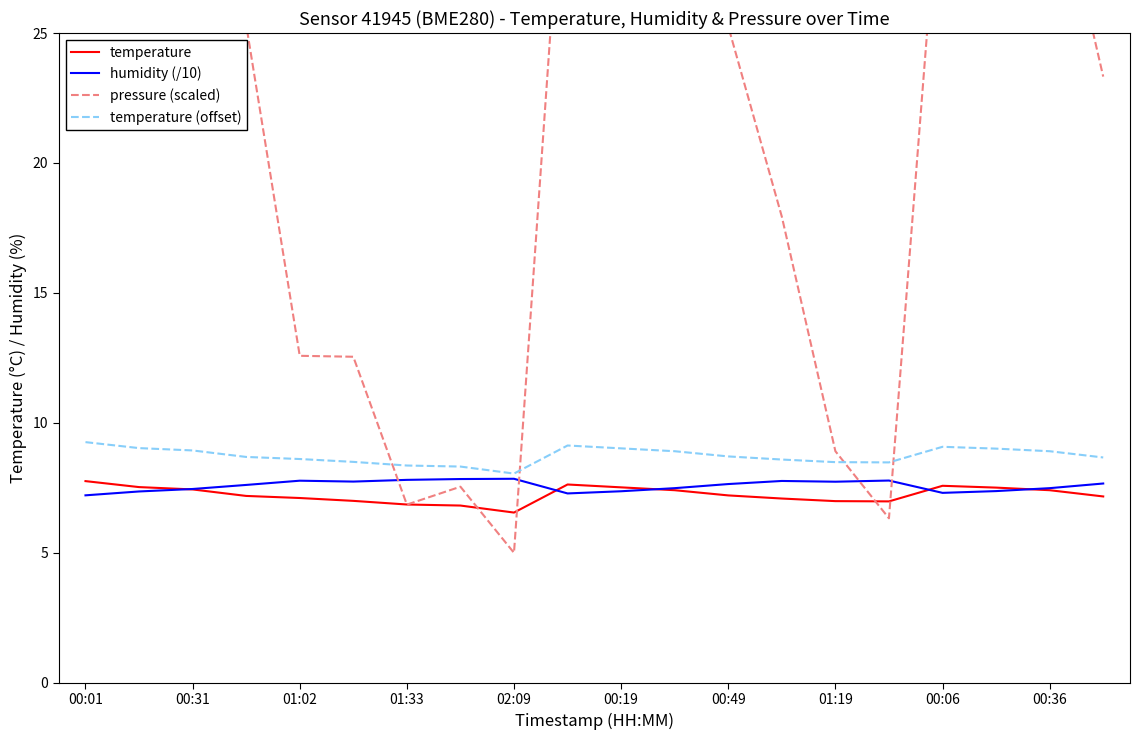

In temperature, how many points are lower than both neighbors (excluding endpoints)?

2